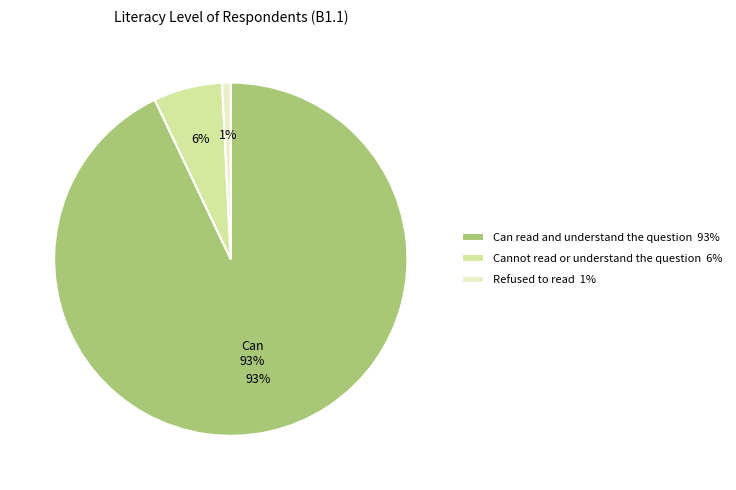

To the nearest percent, what is the difference between the Can read and understand the question and Refused to read slice percentages?

92%